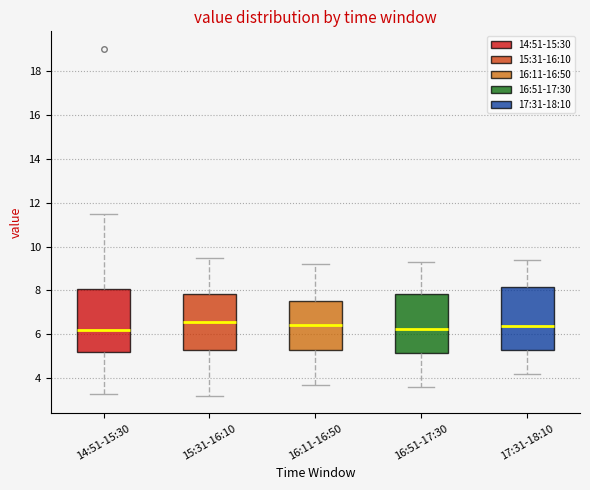

Reading left to right, transcribe this box plot: for each box, give where its median line is, the range the box spans, and where its two whiskers end, as read against the y-axis. The values are not printed on the chart, so give them approximately, as read against the axis.

14:51-15:30: median 6.2, box 5.2 to 8.0, whiskers 3.4 to 11.6
15:31-16:10: median 6.6, box 5.2 to 7.8, whiskers 3.2 to 9.6
16:11-16:50: median 6.4, box 5.2 to 7.6, whiskers 3.8 to 9.2
16:51-17:30: median 6.2, box 5.2 to 7.8, whiskers 3.6 to 9.4
17:31-18:10: median 6.4, box 5.2 to 8.2, whiskers 4.2 to 9.4